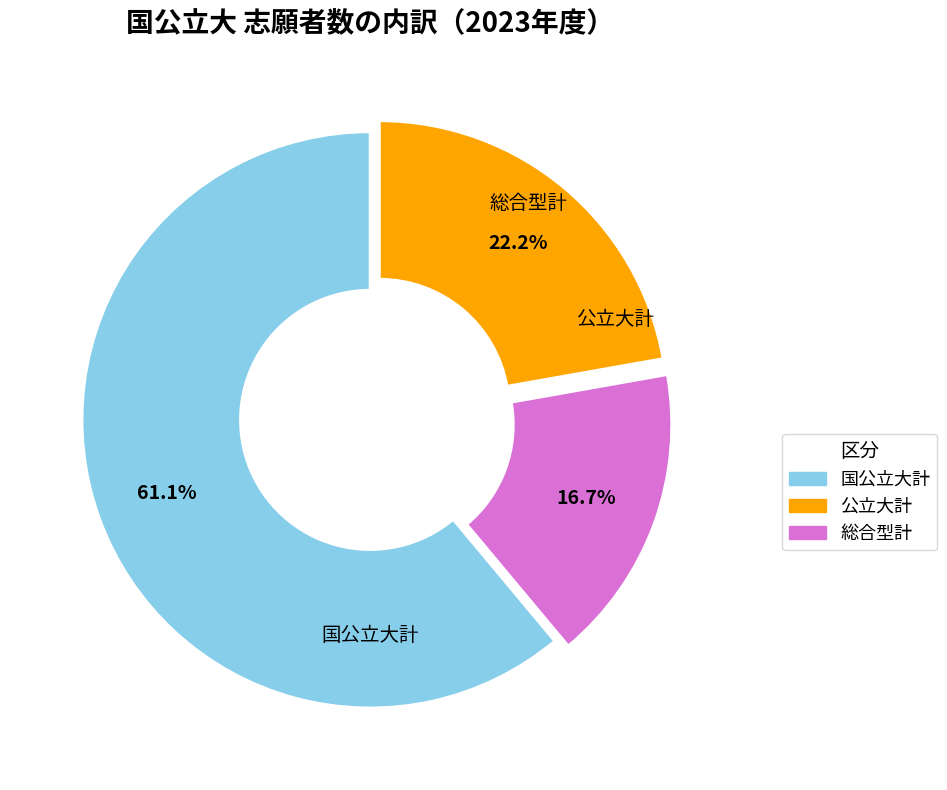

How many segments does this pie chart have?

3